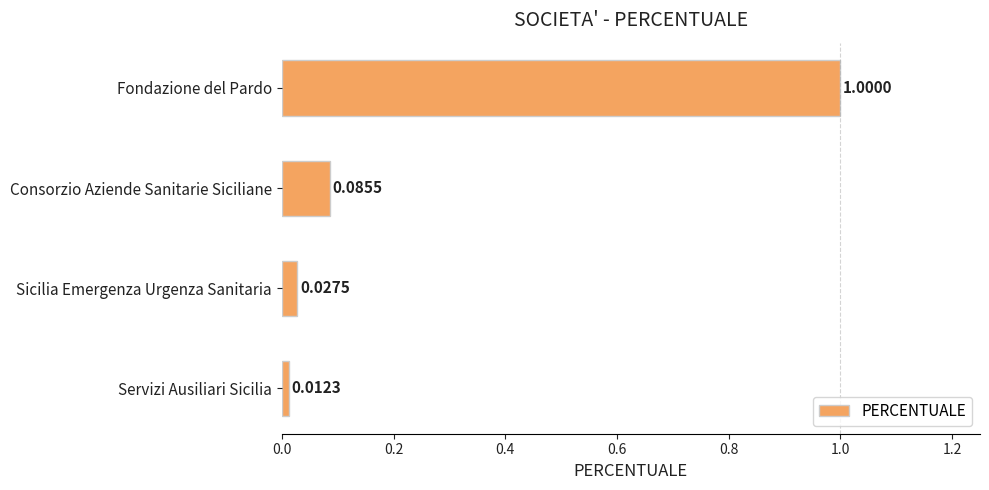

At which label is the value closest to 0?

Servizi Ausiliari Sicilia